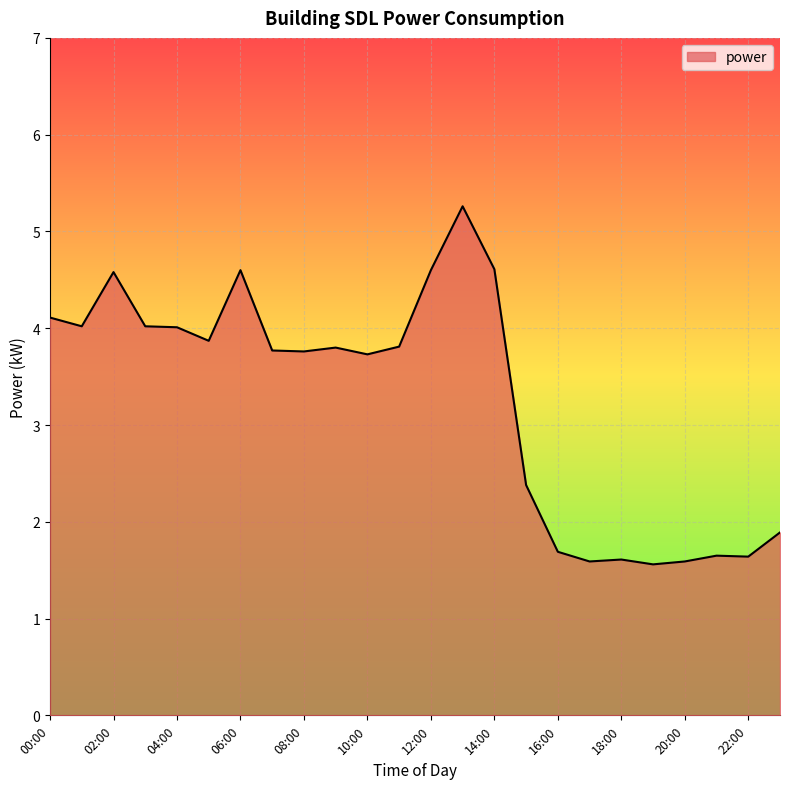

What is the difference between the maximum and minimum values?

3.7